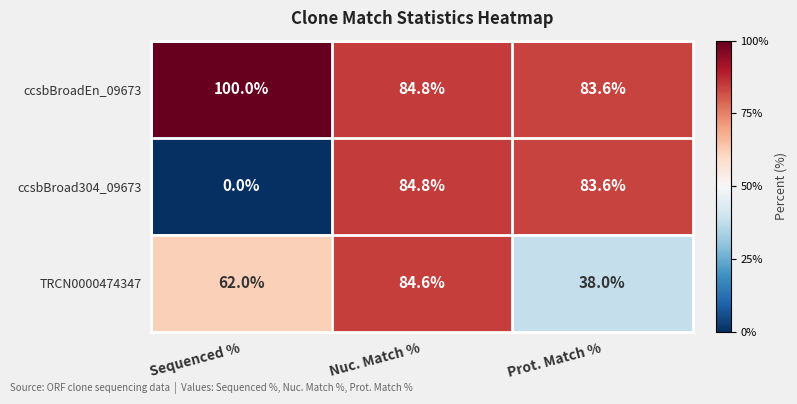

How many data points in ccsbBroadEn_09673 are less than 84?

1